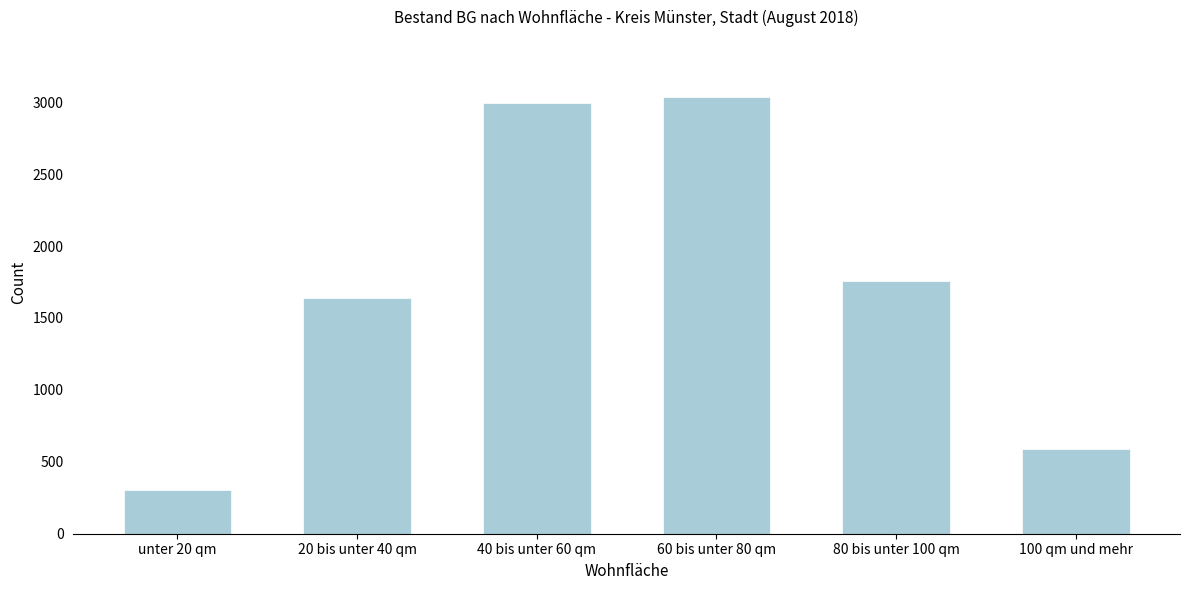

Reading left to right, extract all data points from this chart.

307	1640	2998	3036	1756	592